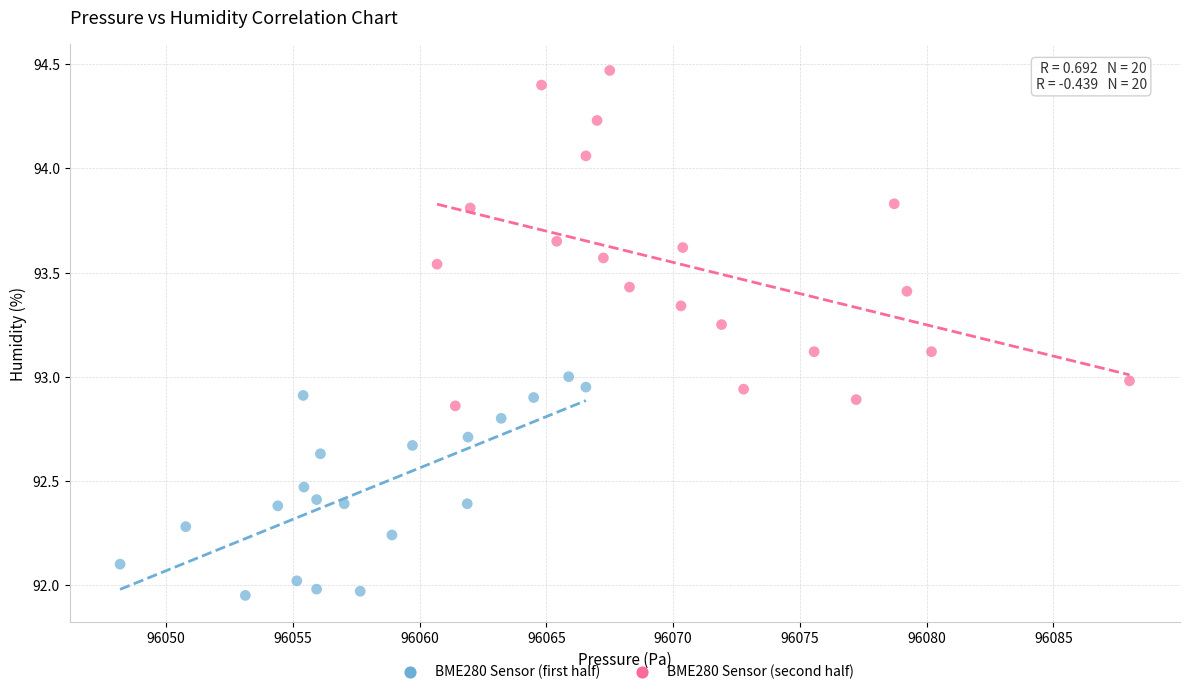

Which series contains the lowest Y value?

BME280 Sensor (first half)